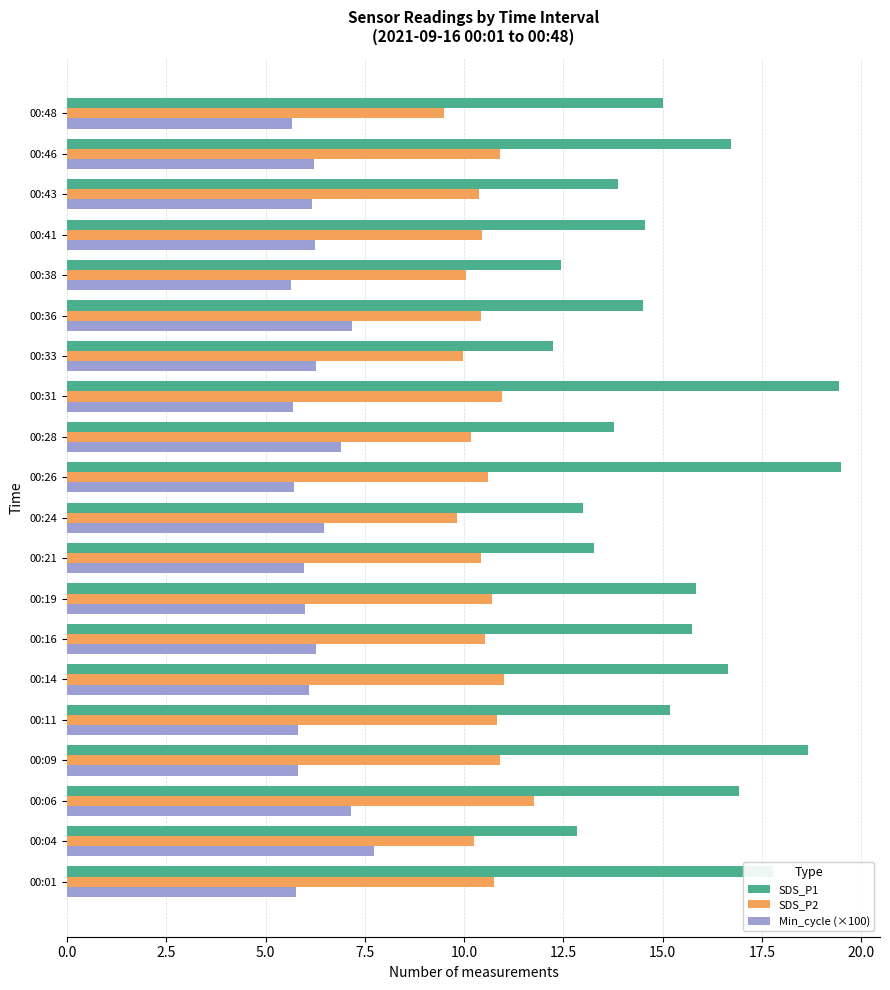

Which series has the widest spread of values?

SDS_P1